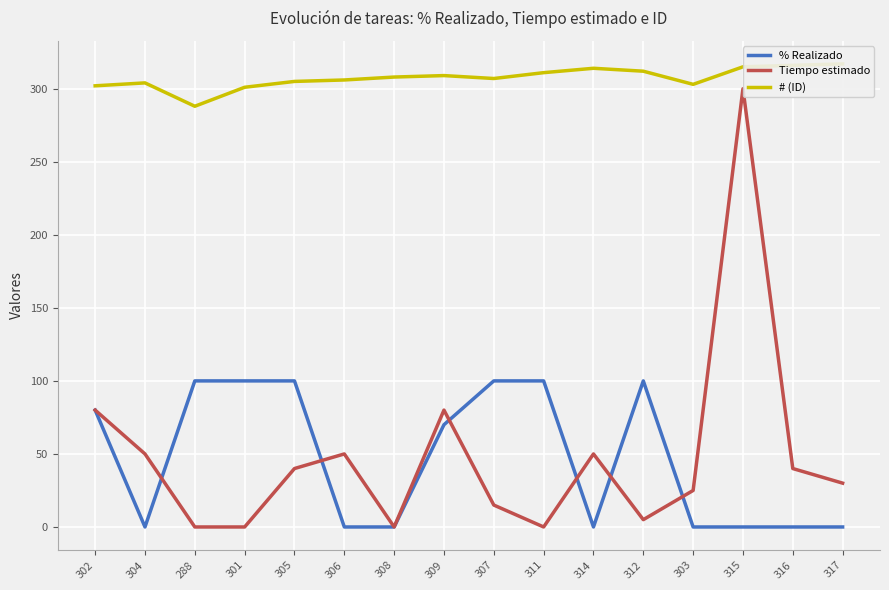

What are all the series names shown in the legend?

% Realizado, Tiempo estimado, # (ID)